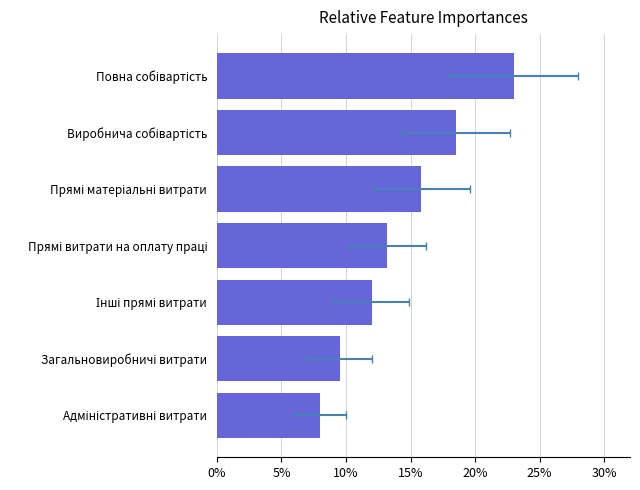

What is the difference between the second highest and second lowest values?

9.0